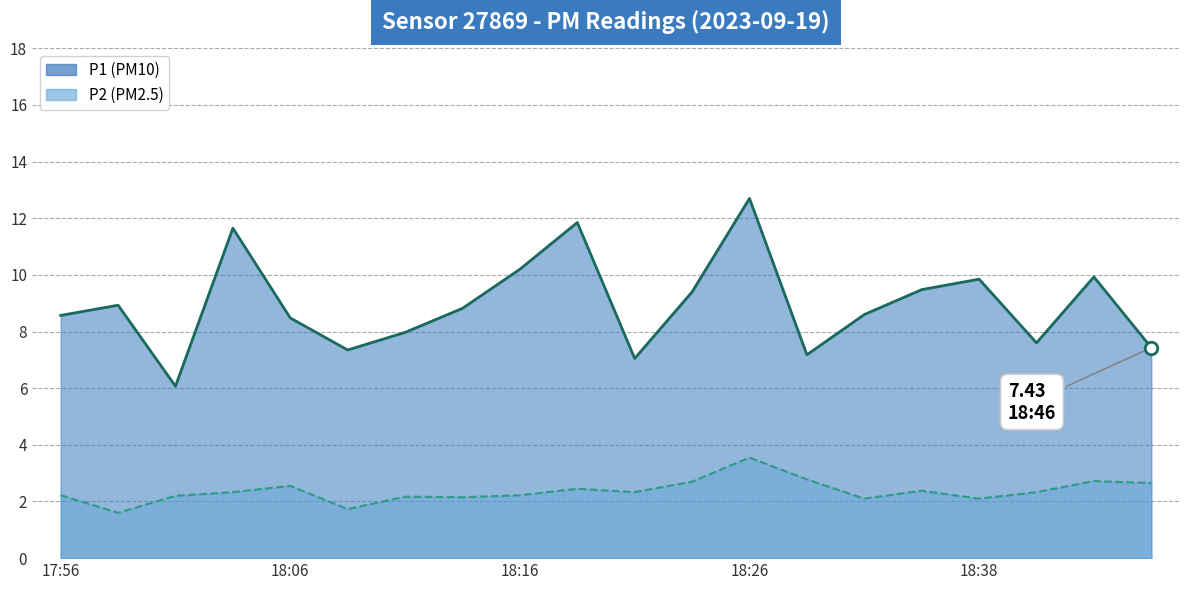

How many values in the P1 line series are below 8?

7